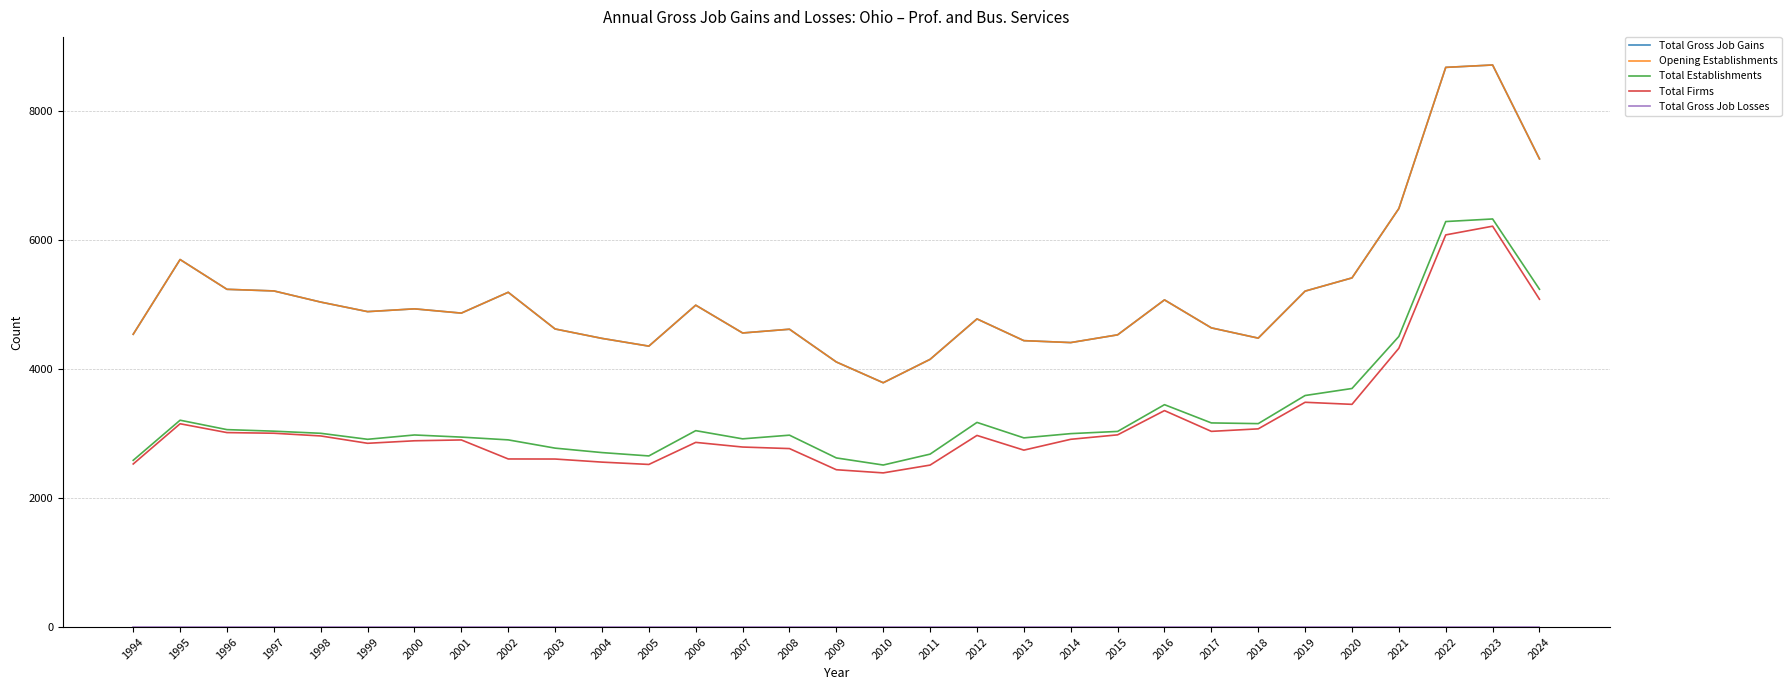

How many interior local valleys does the Total Establishments series have?

6